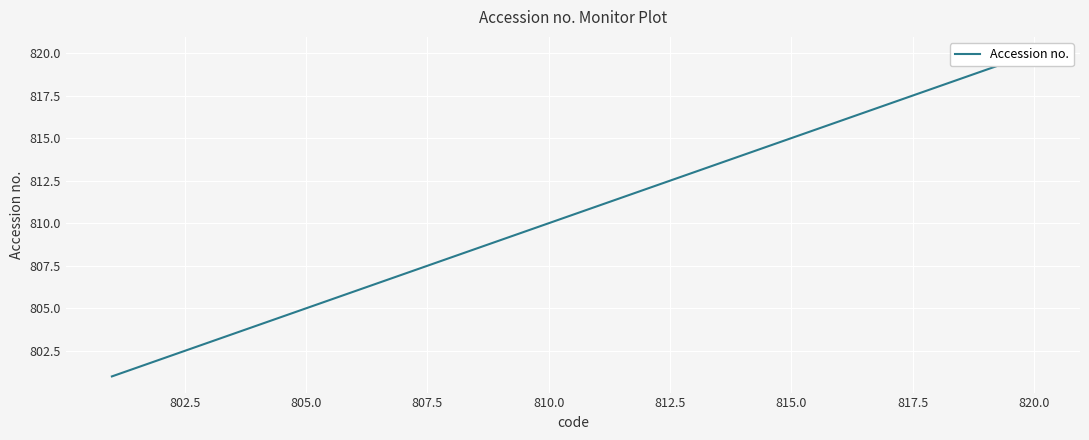

How many series are shown in this chart?

1